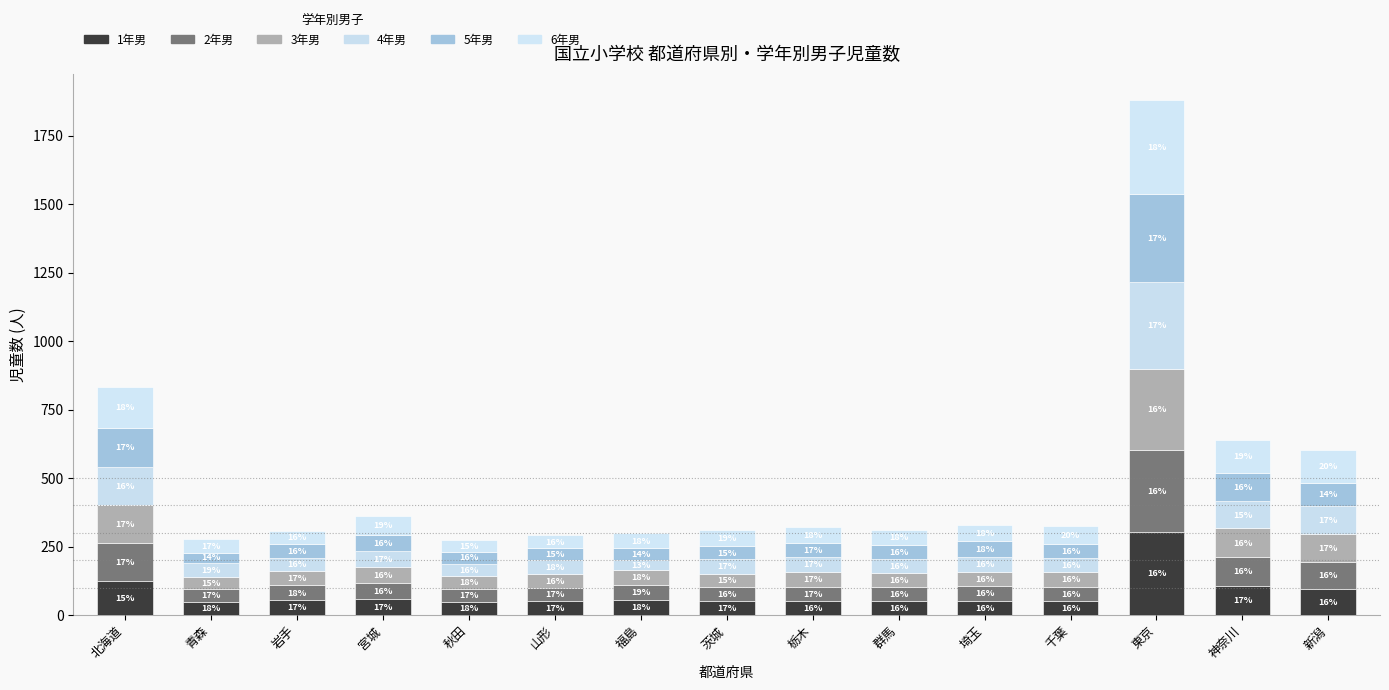

At which label does 1年男 first exceed 52?

北海道